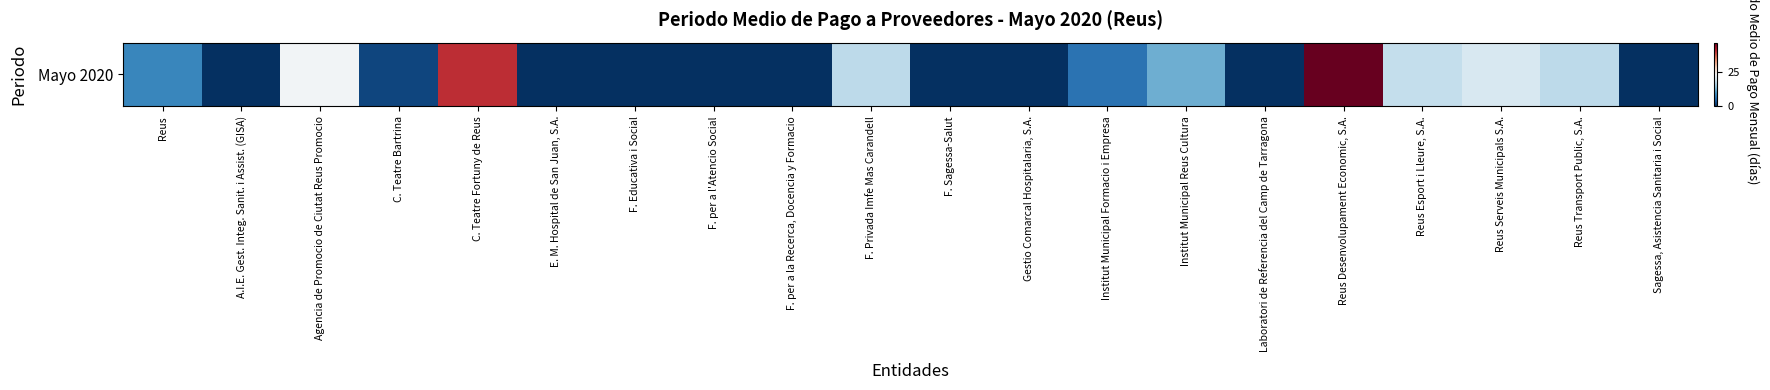

What is the sum of all values?

209.6